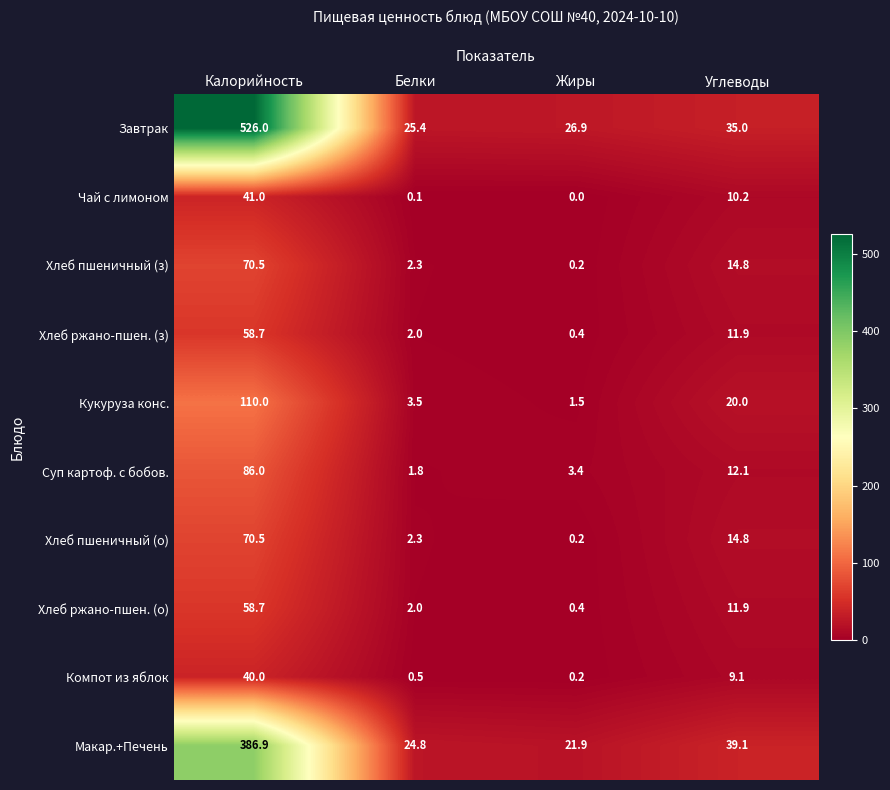

Which series has the widest spread of values?

Завтрак